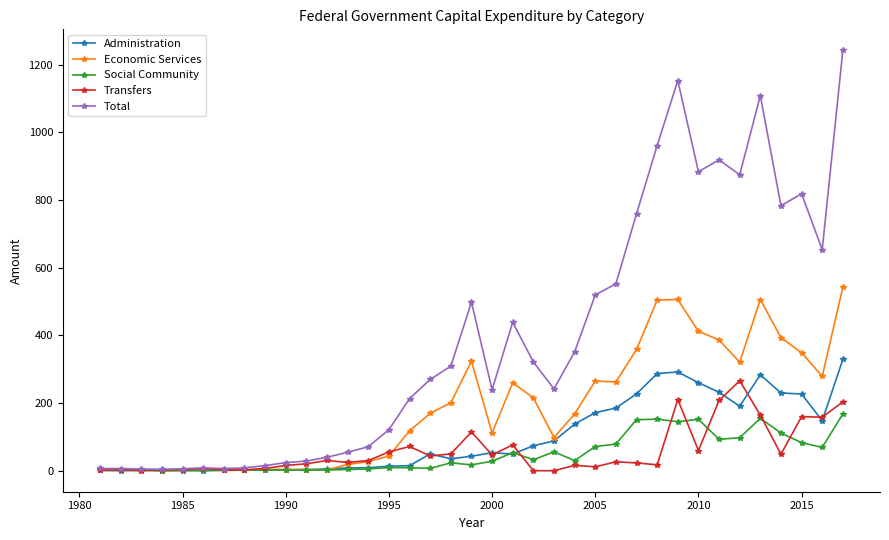

What are all the series names shown in the legend?

Administration, Economic Services, Social Community, Transfers, Total